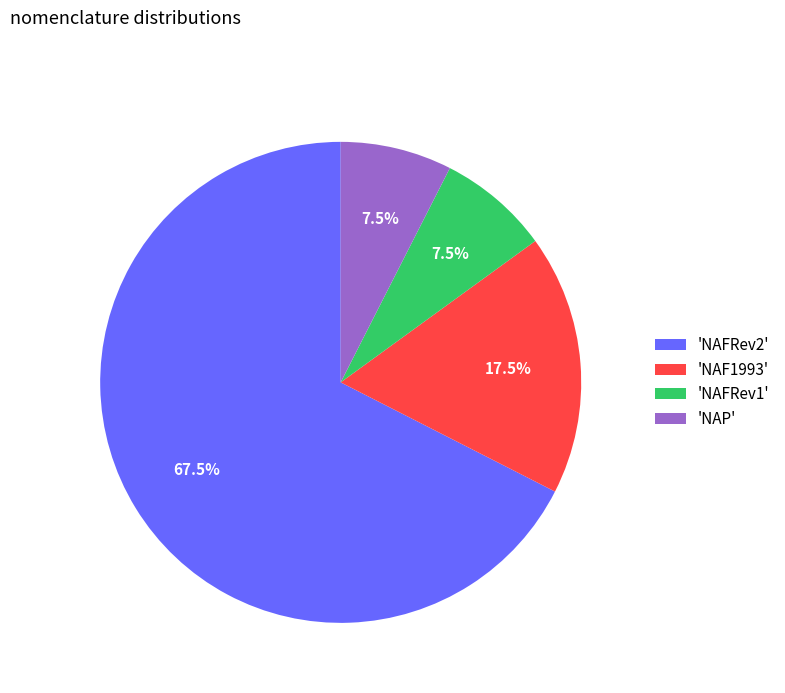

Which category has the biggest portion of the pie?

'NAFRev2'